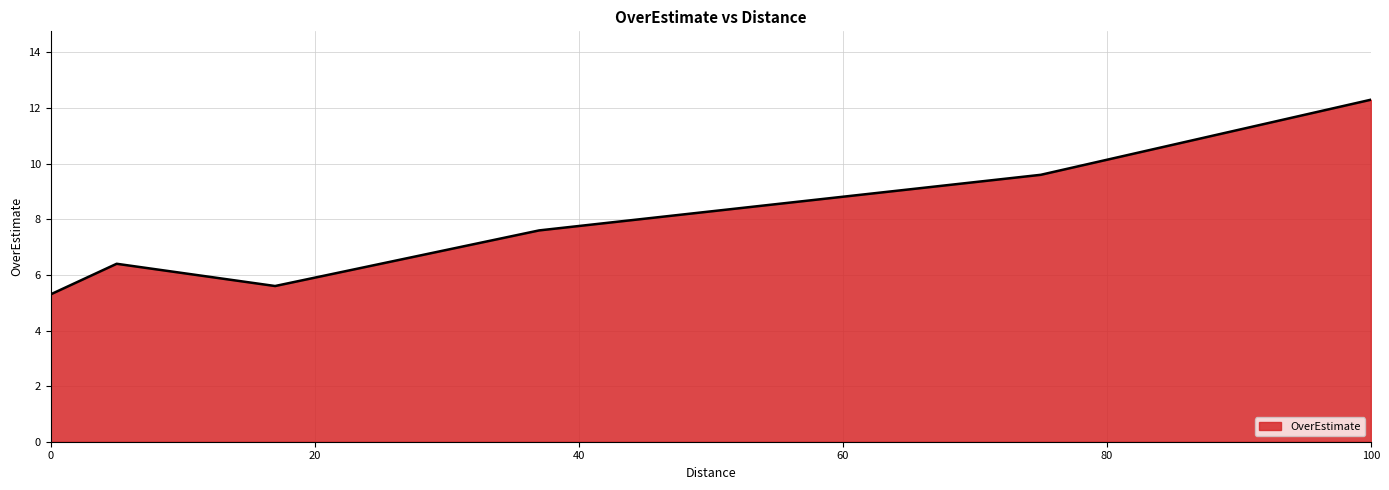

Reading left to right, list all the values displayed in this chart.

5.3	6.4	5.6	7.6	9.6	12.3